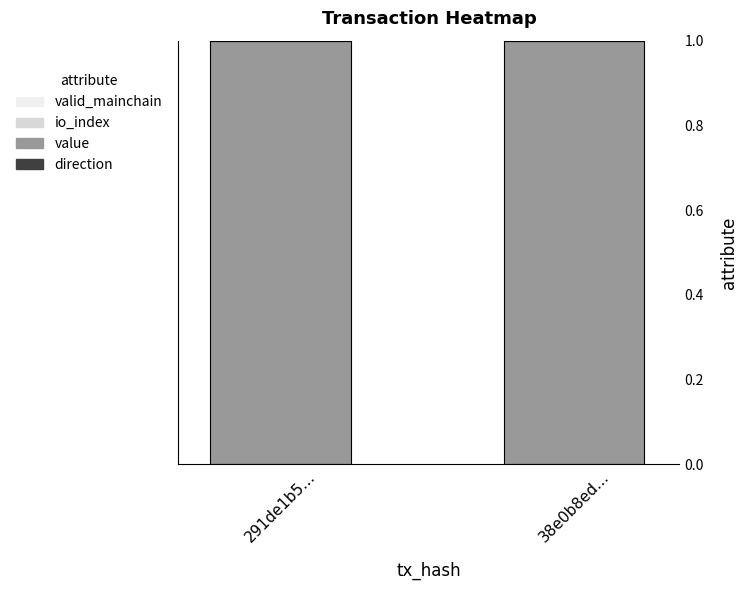

Which category has the highest value in the valid_mainchain series?

291de1b5…